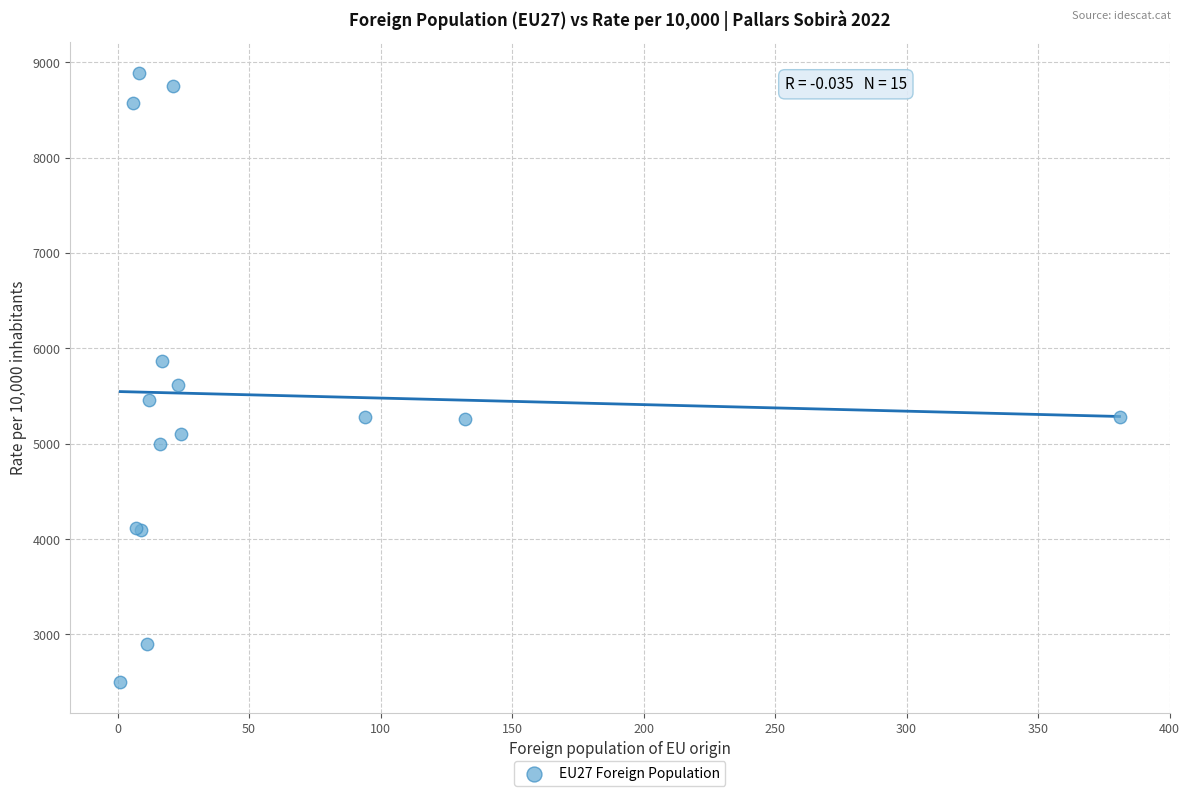

What Y value in the scatter plot is closest to 5694?

5610